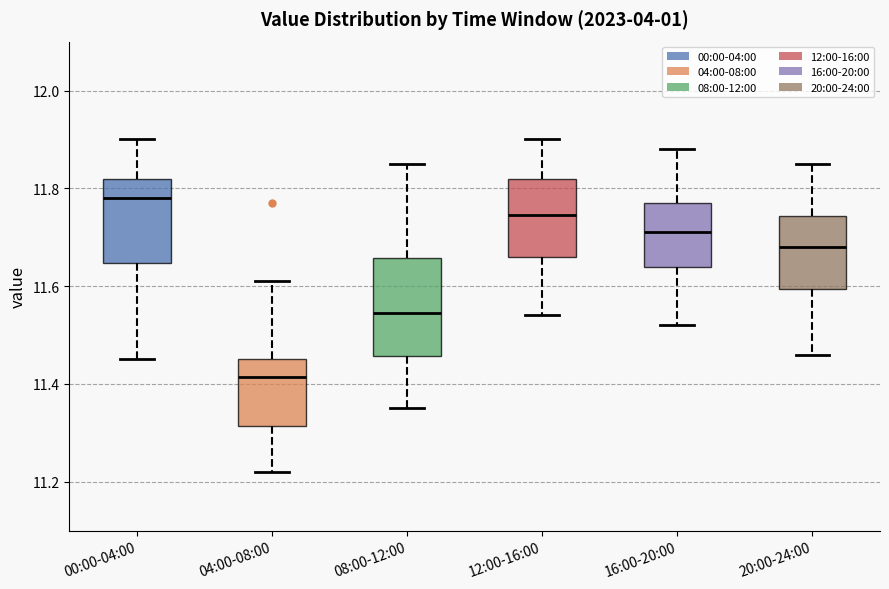

Comparing the boxes themselves (not the whiskers), which one is the tallest?

08:00-12:00